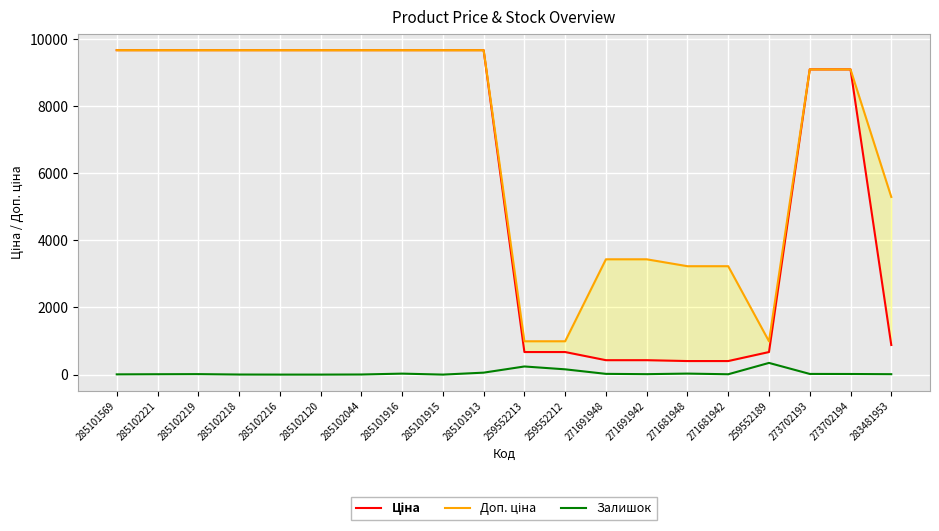

What is the value of the Залишок point at the 1st from the left?

7.0